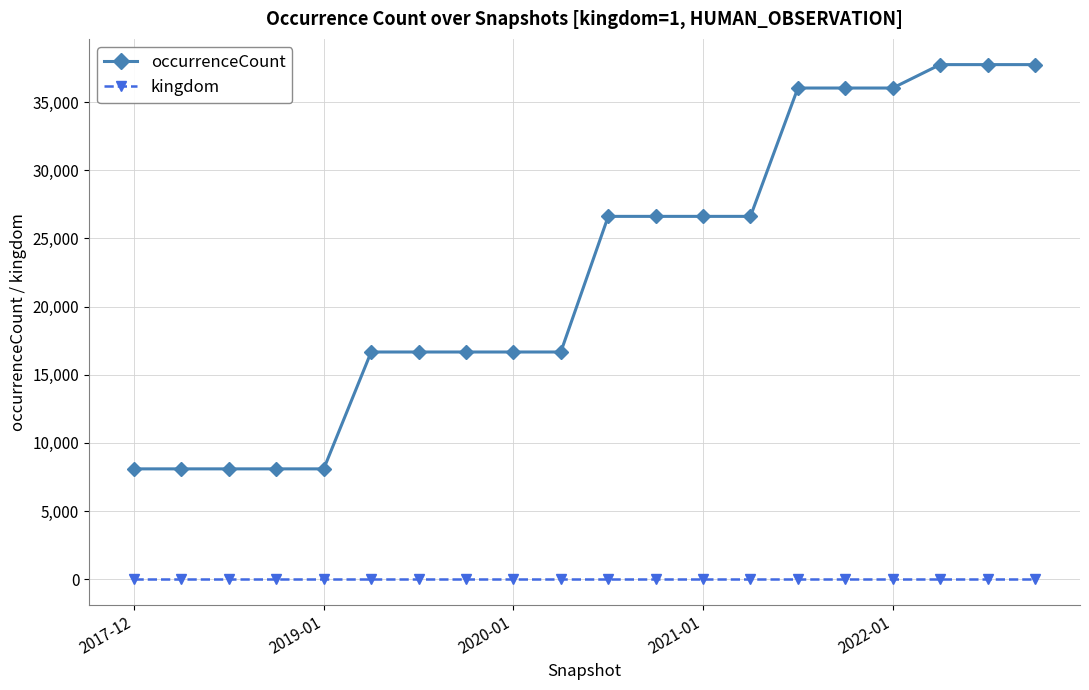

True or false: kingdom and occurrenceCount cross at least once.

False